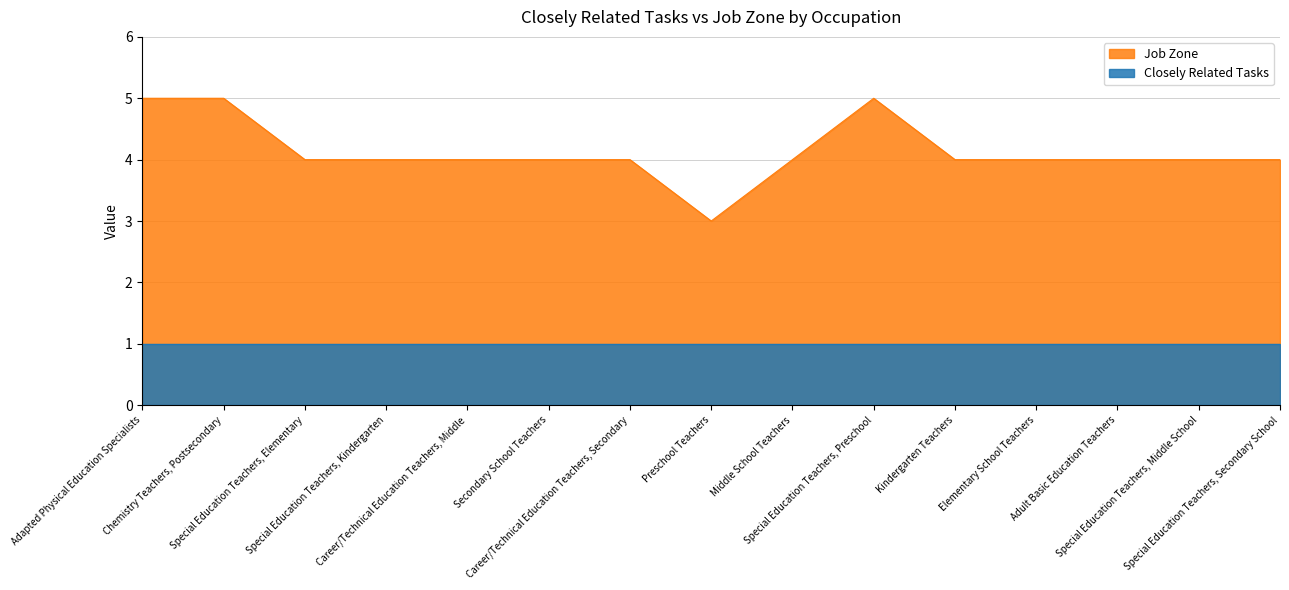

What is the minimum value shown in the chart?

1